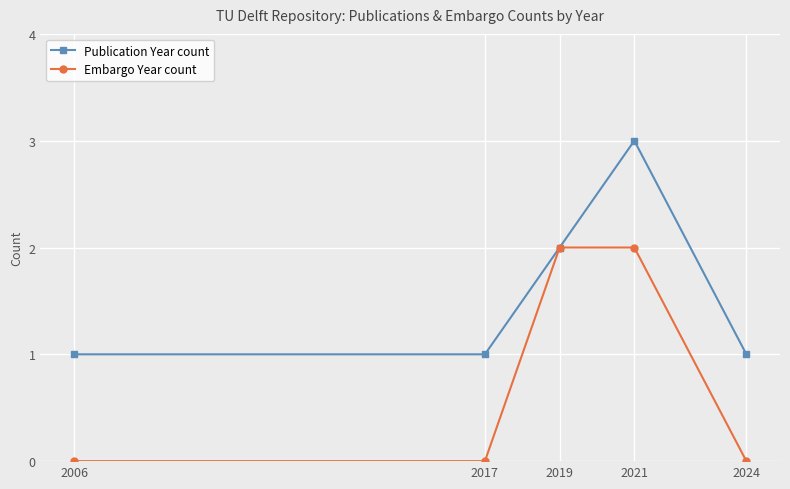

Which series changed the most between 2019 and 2021?

Publication Year count